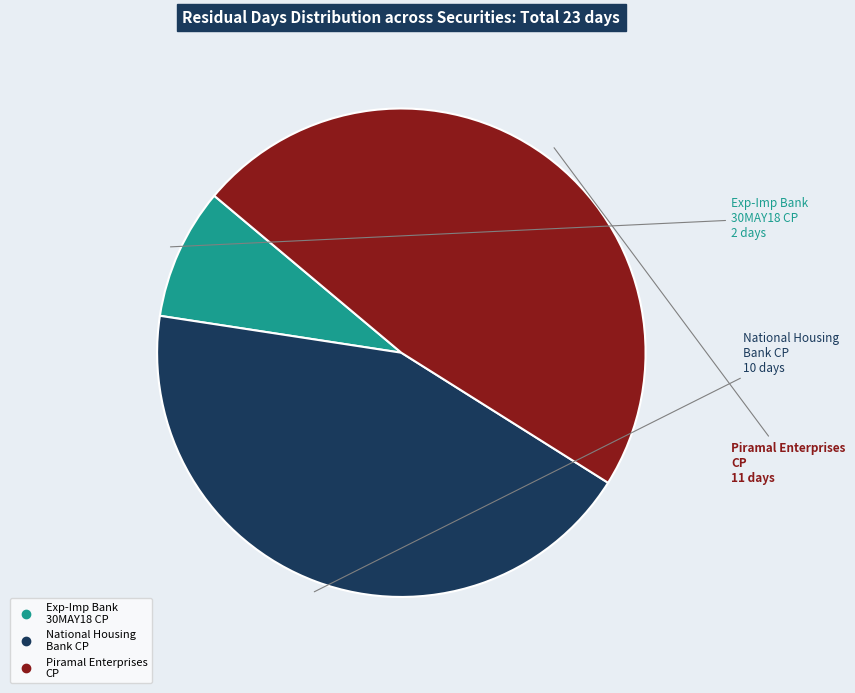

Does any single category account for the majority?

No